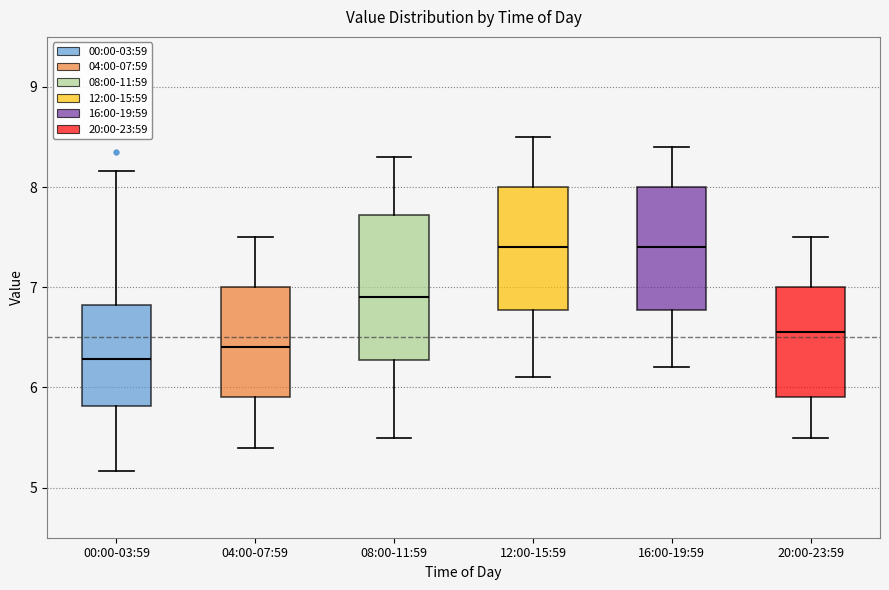

Reading left to right, read every box against the y-axis: the position of its median line, the range the box covers, and the ends of its whiskers. The values are not printed on the chart, so give them approximately, as read against the axis.

00:00-03:59: median 6.3, box 5.8 to 6.8, whiskers 5.2 to 8.2
04:00-07:59: median 6.4, box 5.9 to 7.0, whiskers 5.4 to 7.5
08:00-11:59: median 6.9, box 6.3 to 7.7, whiskers 5.5 to 8.3
12:00-15:59: median 7.4, box 6.8 to 8.0, whiskers 6.1 to 8.5
16:00-19:59: median 7.4, box 6.8 to 8.0, whiskers 6.2 to 8.4
20:00-23:59: median 6.6, box 5.9 to 7.0, whiskers 5.5 to 7.5